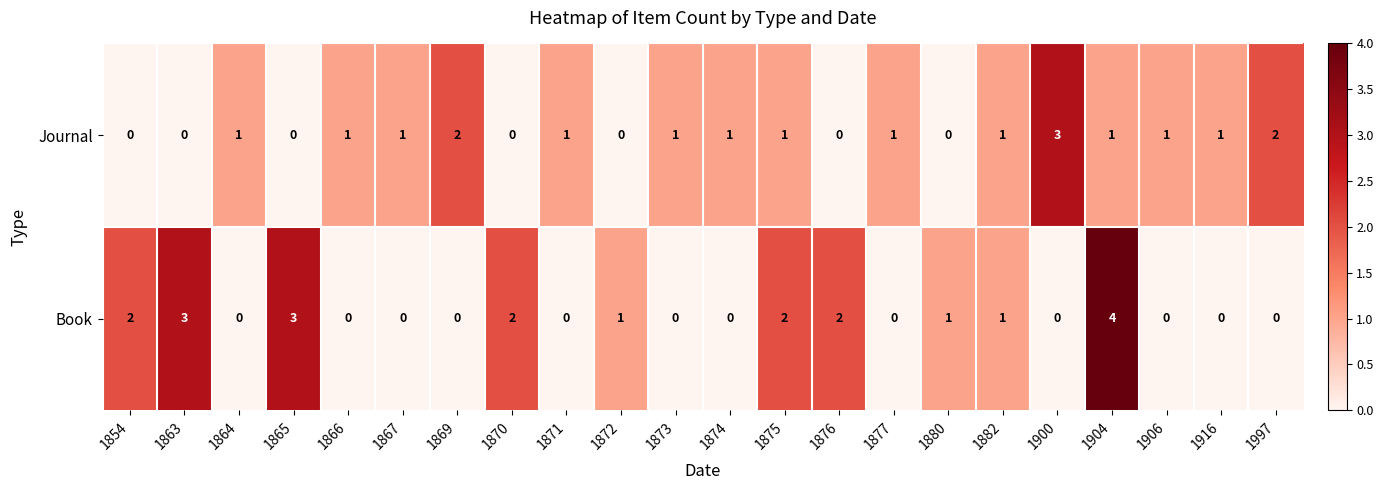

Count the Journal values in the range 0 to 1.

19